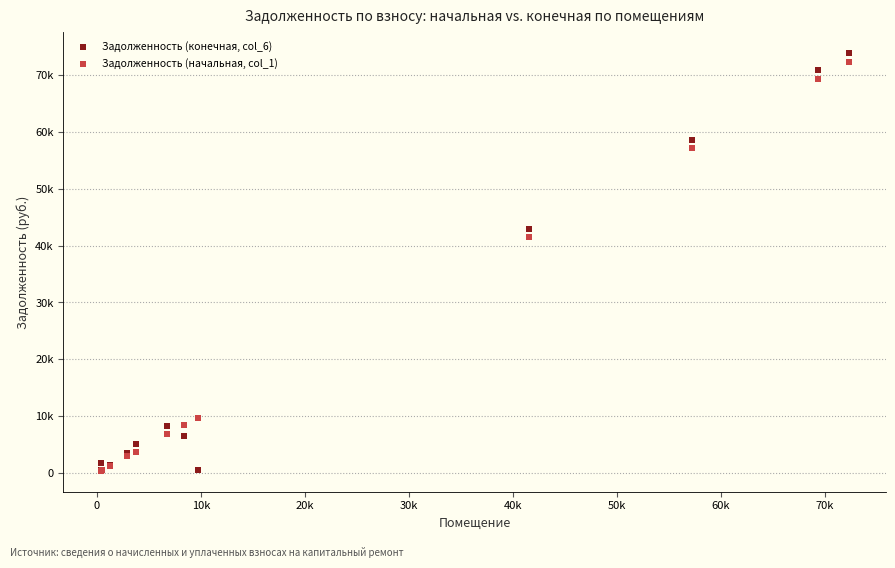

What are all the series names shown in the legend?

Задолженность (конечная, col_6), Задолженность (начальная, col_1)